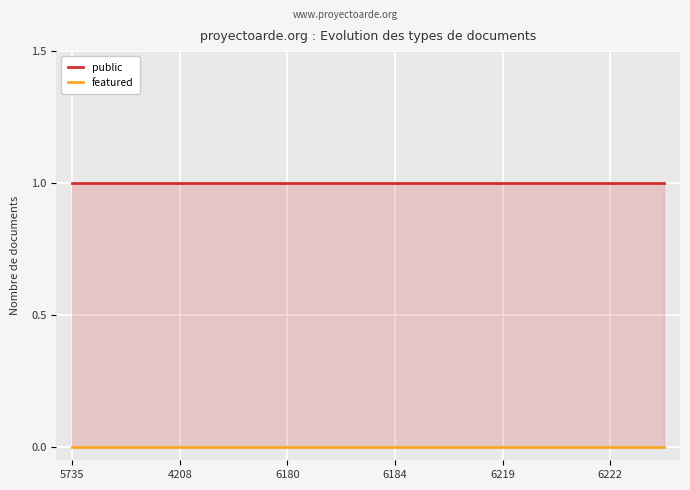

Is the value of featured at 9 greater than the value of public at 7?

No